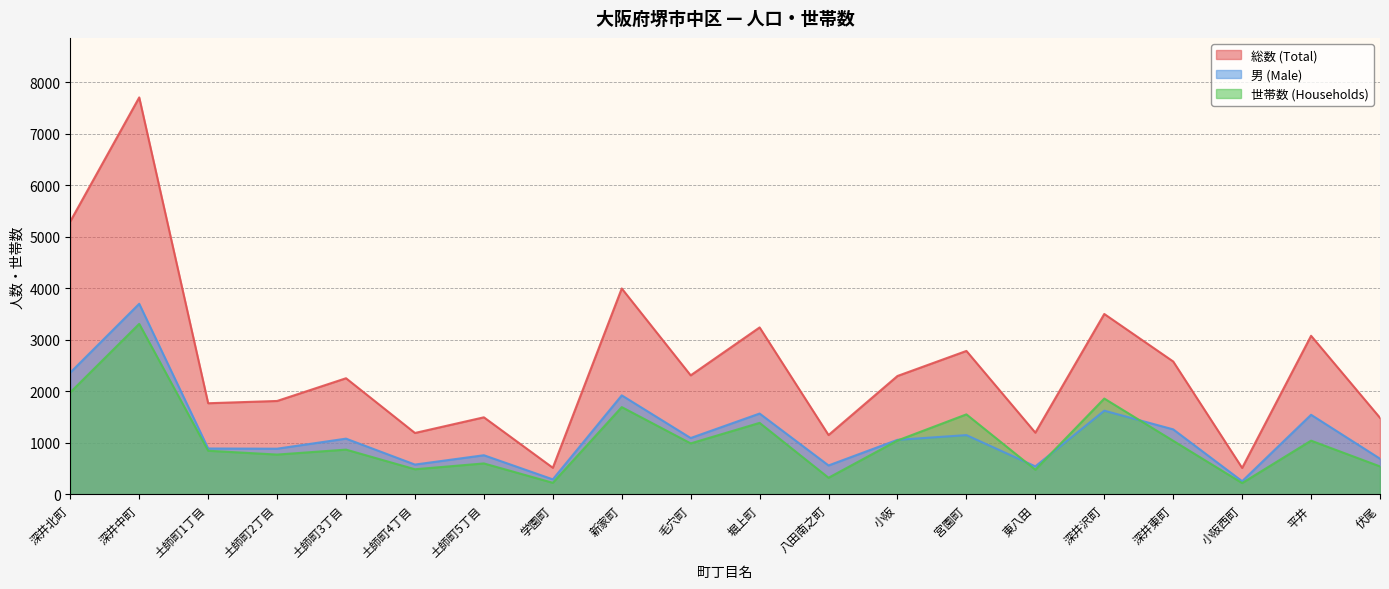

What is the minimum value shown in the chart?

218